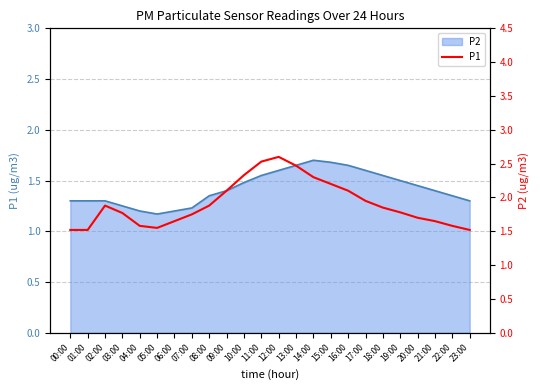

At which category does the chart reach its peak across all series?

12:00